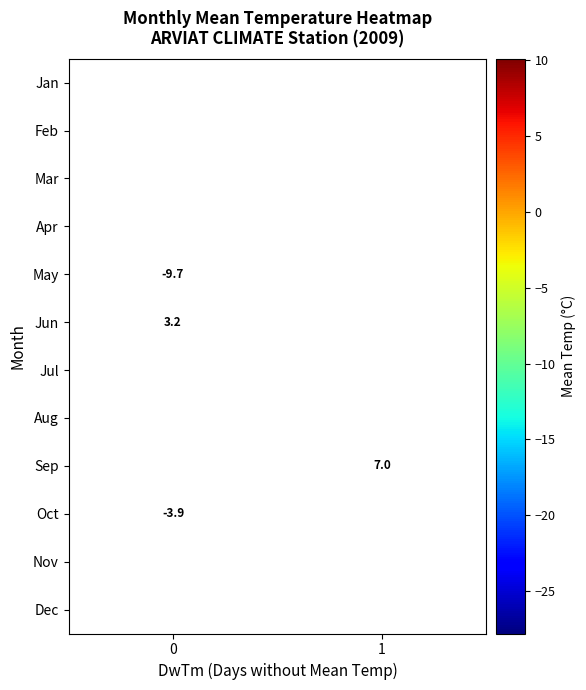

The Aug series shows 10.1 at 0. True or false?

True